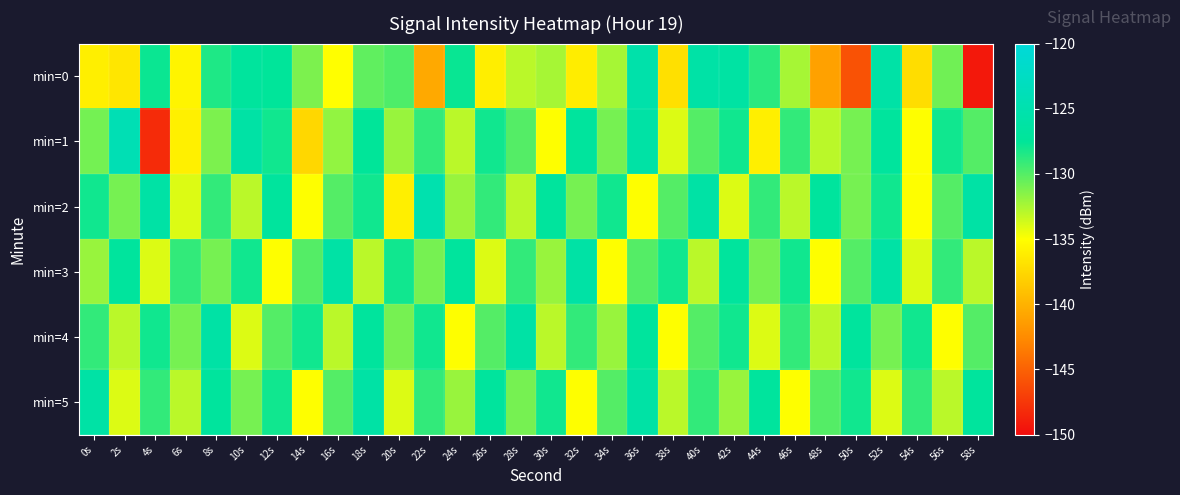

At 48s, list the series in order from largest to smallest.

min=2, min=5, min=1, min=4, min=3, min=0